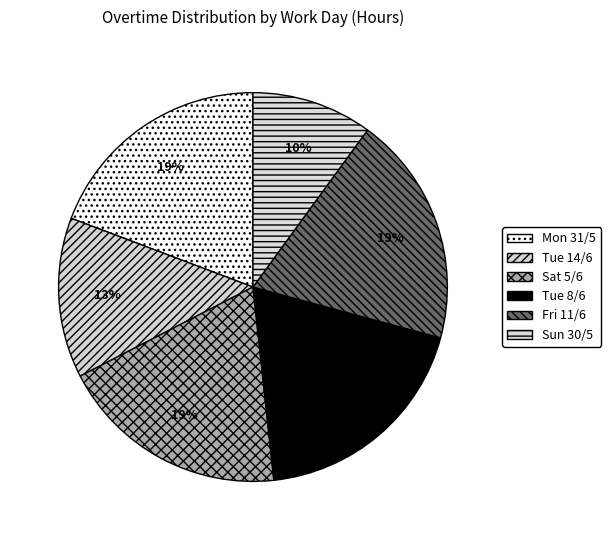

Is the sum of Sat 5/6 and Sun 30/5 greater than half?

No